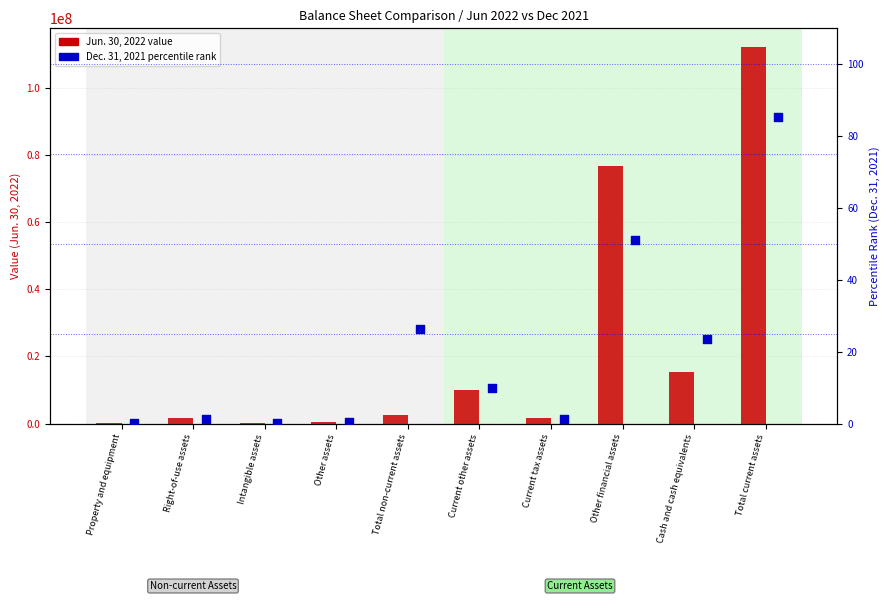

At which category is the sum across all series the highest?

Total current assets